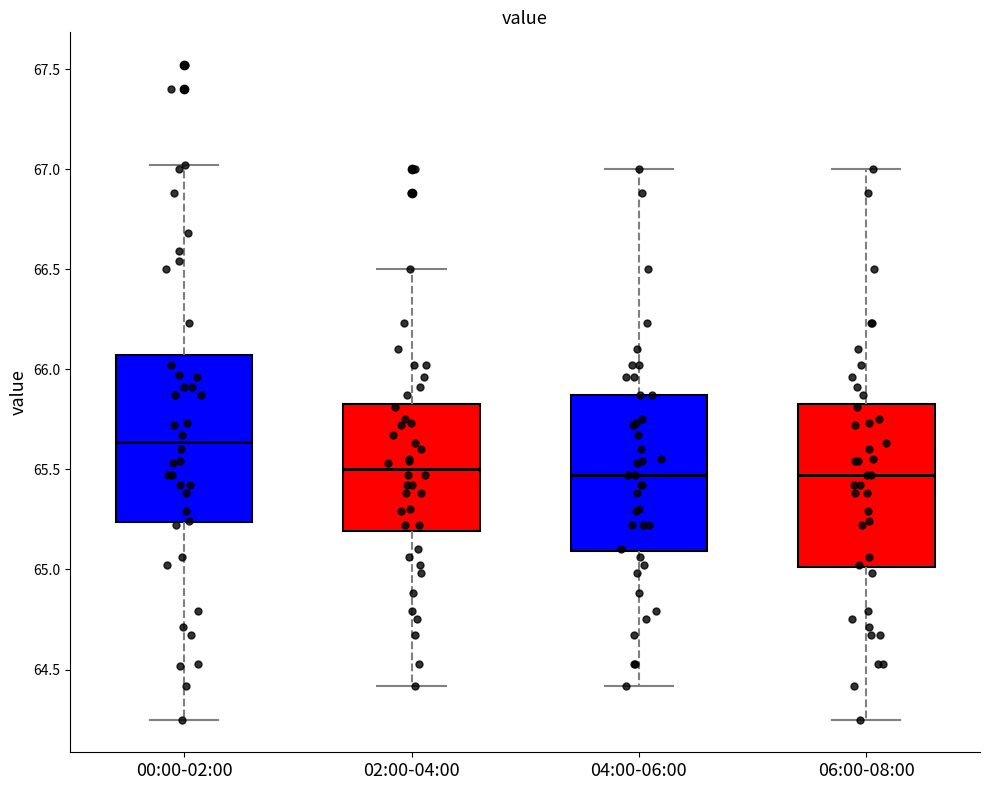

Reading left to right, read every box against the y-axis: the position of its median line, the range the box covers, and the ends of its whiskers. The values are not printed on the chart, so give them approximately, as read against the axis.

00:00-02:00: median 65.65, box 65.25 to 66.05, whiskers 64.25 to 67.00
02:00-04:00: median 65.50, box 65.20 to 65.85, whiskers 64.40 to 66.50
04:00-06:00: median 65.45, box 65.10 to 65.85, whiskers 64.40 to 67.00
06:00-08:00: median 65.45, box 65.00 to 65.85, whiskers 64.25 to 67.00